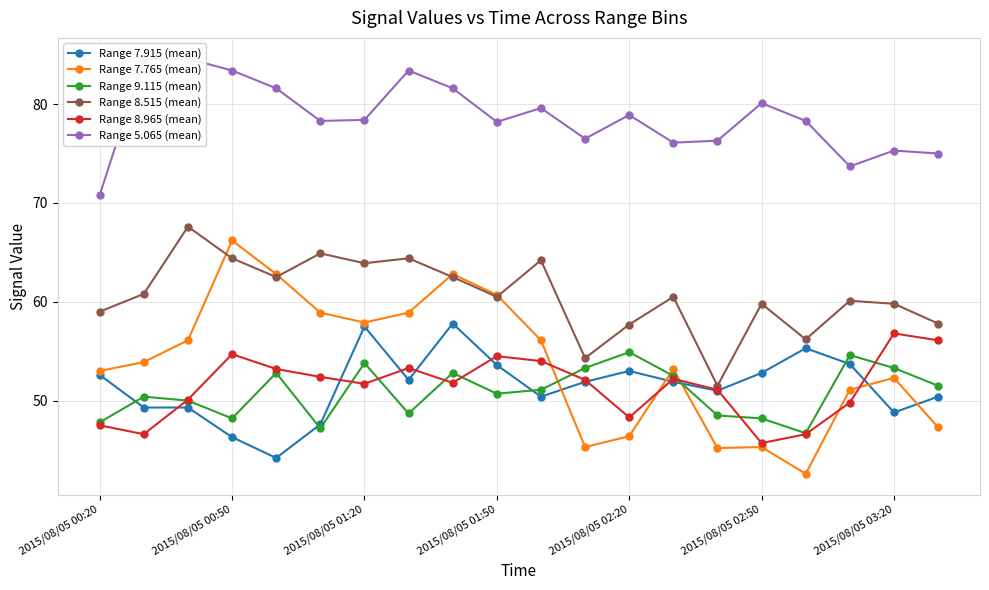

What is the highest value of the Range 8.515 (mean) series?

67.6